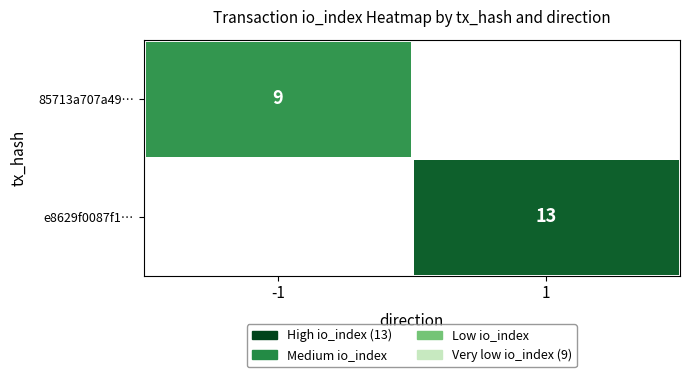

True or false: 85713a707a49… has a value of 13 at -1.

False